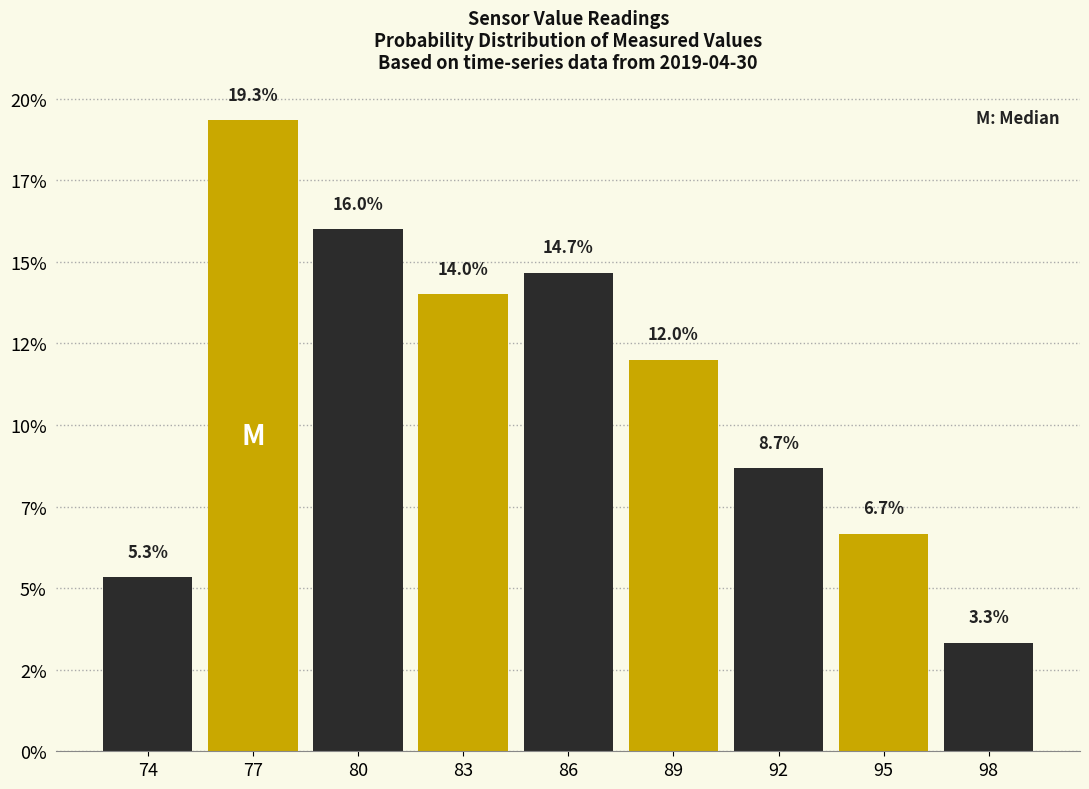

Does the chart contain any negative values?

No